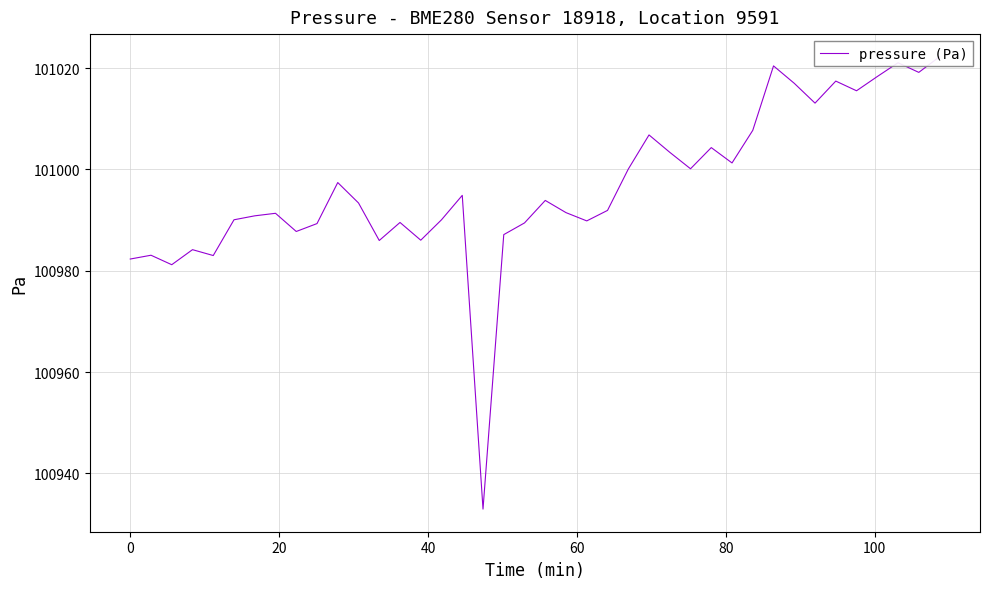

The value at 29 is 53779.9. True or false?

False